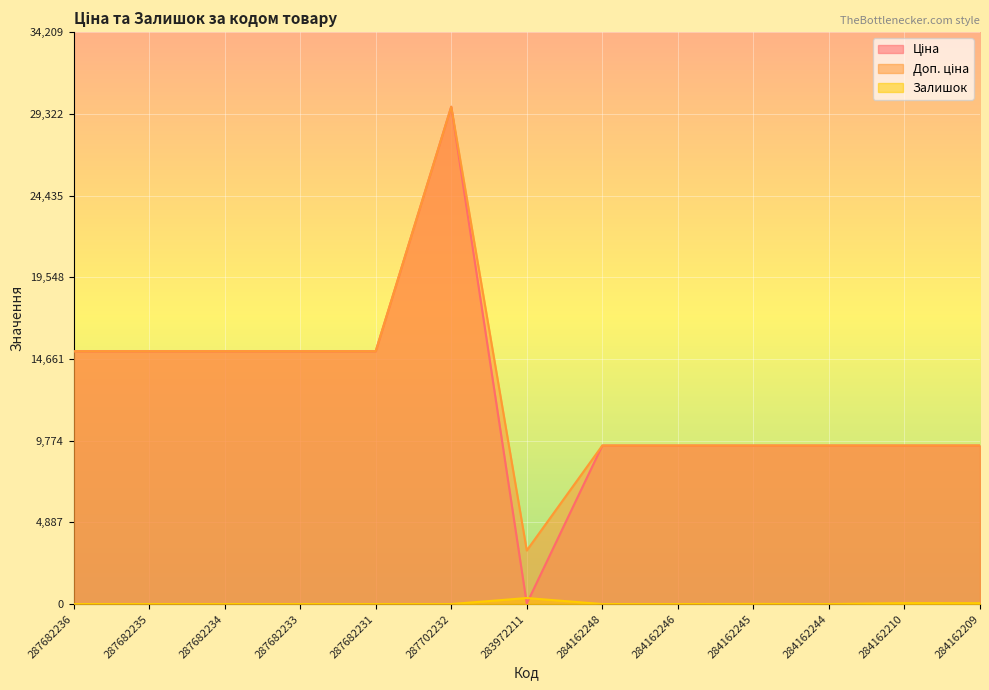

True or false: Ціна and Доп. ціна cross at least once.

False